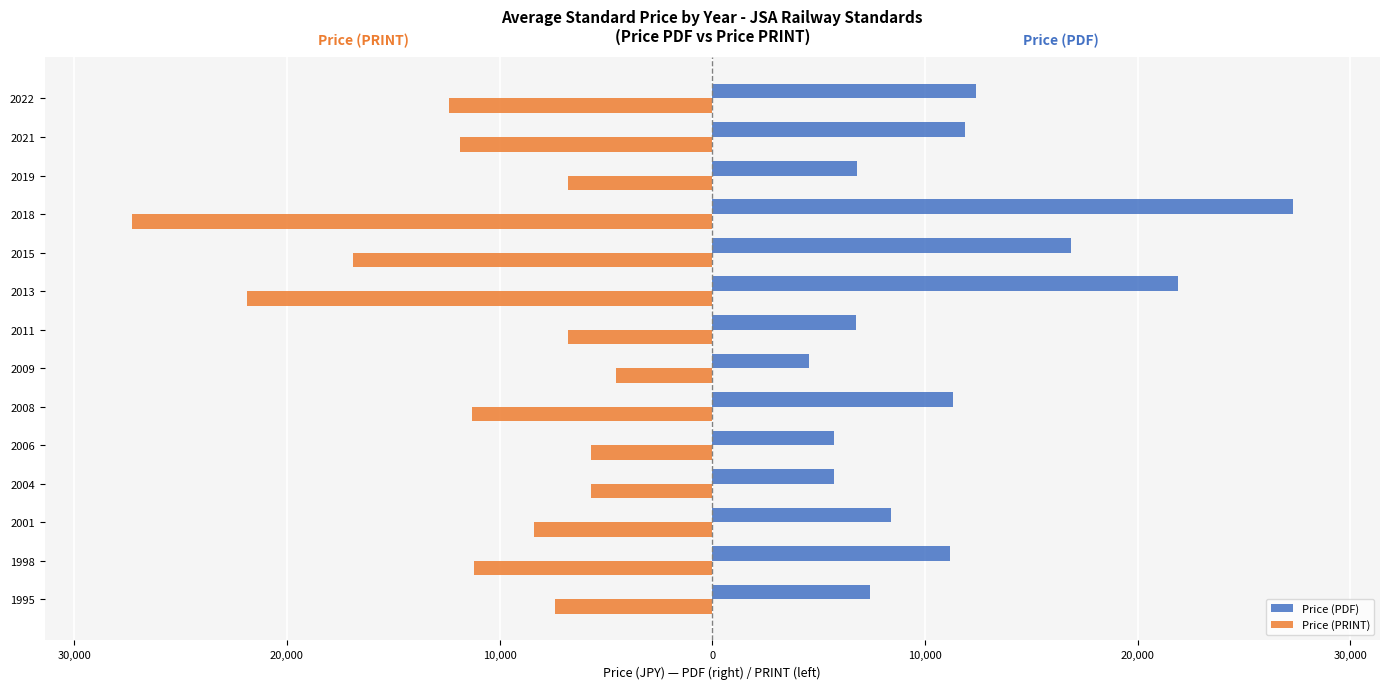

What are all the series names shown in the legend?

Price (PDF), Price (PRINT)